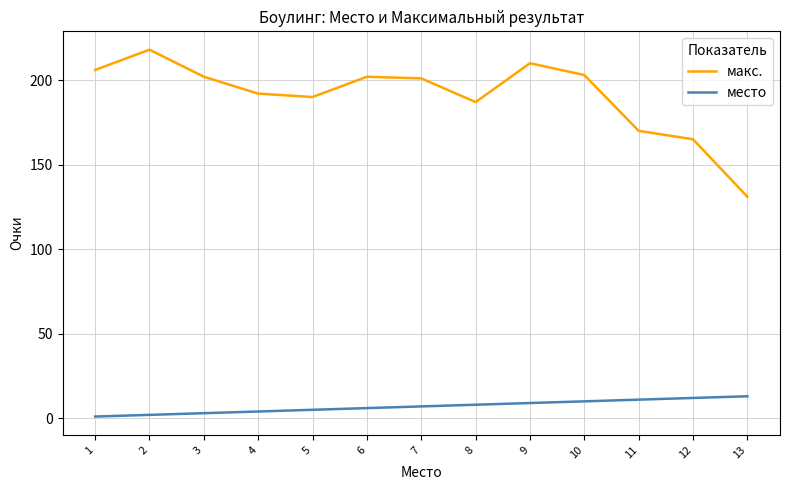

Count the number of categories in the chart.

13